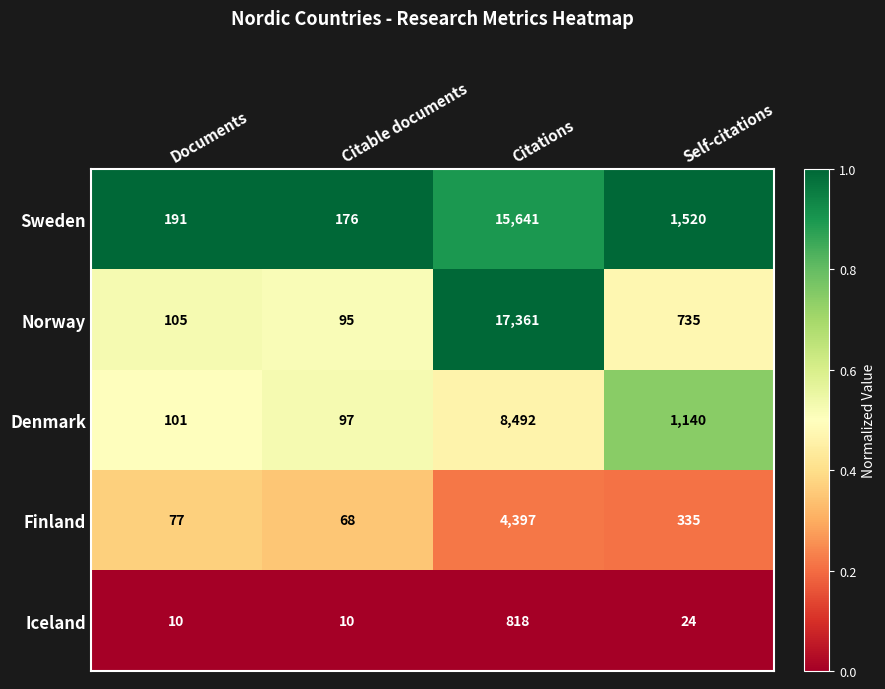

At which category is the sum across all series the highest?

Citations